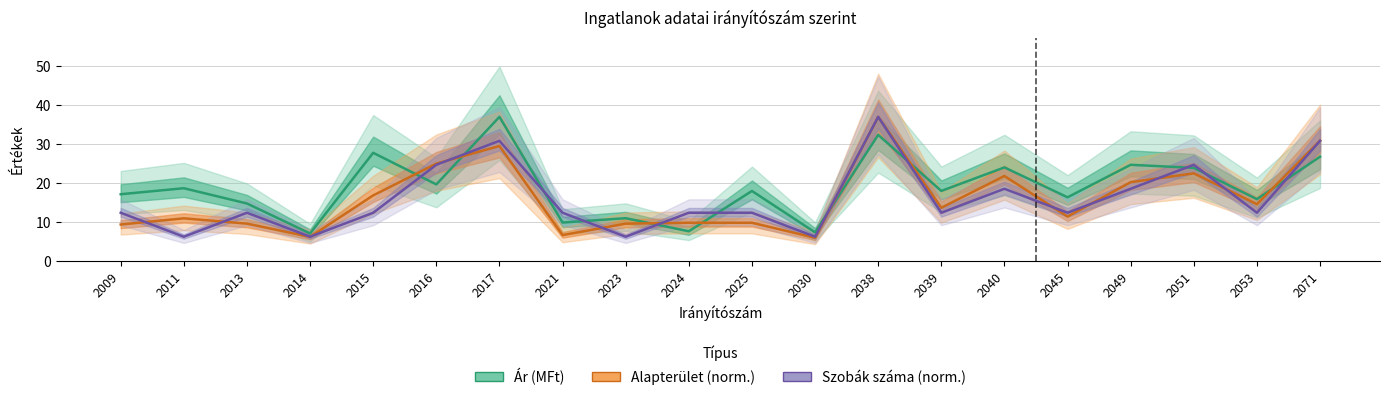

At which label is Szobák száma (norm.) closest to 21?

2040